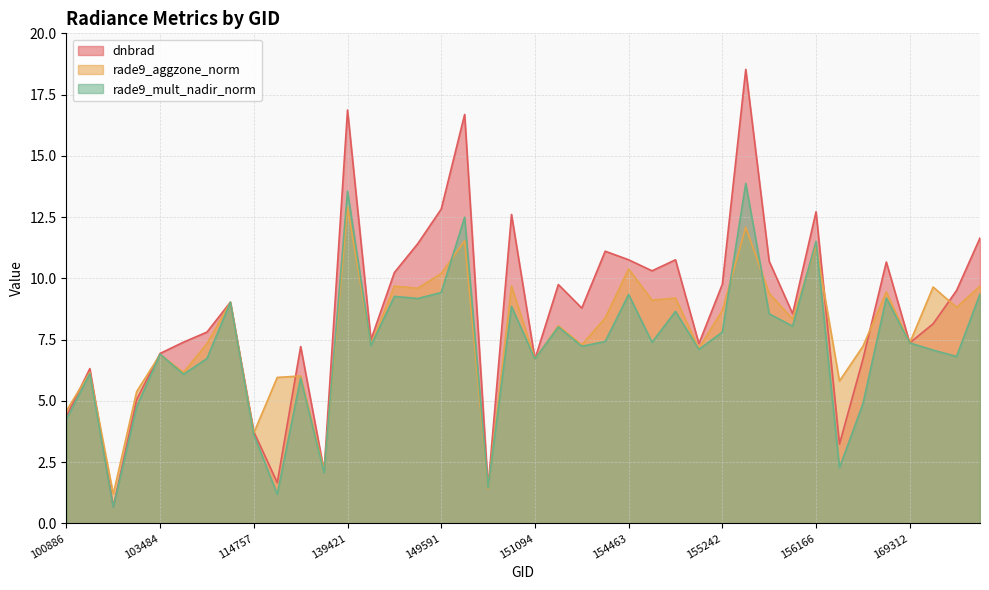

What is the greatest value displayed?

18.5